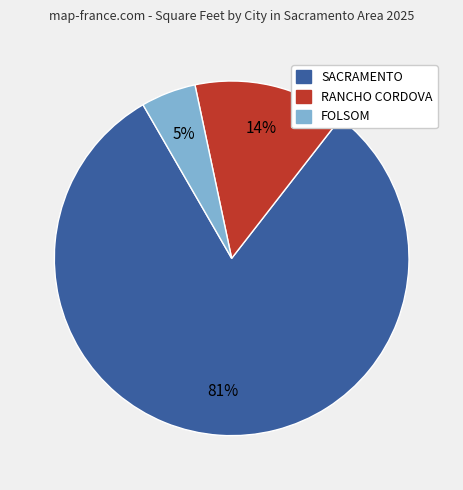

To the nearest percent, what is the average slice percentage?

33%